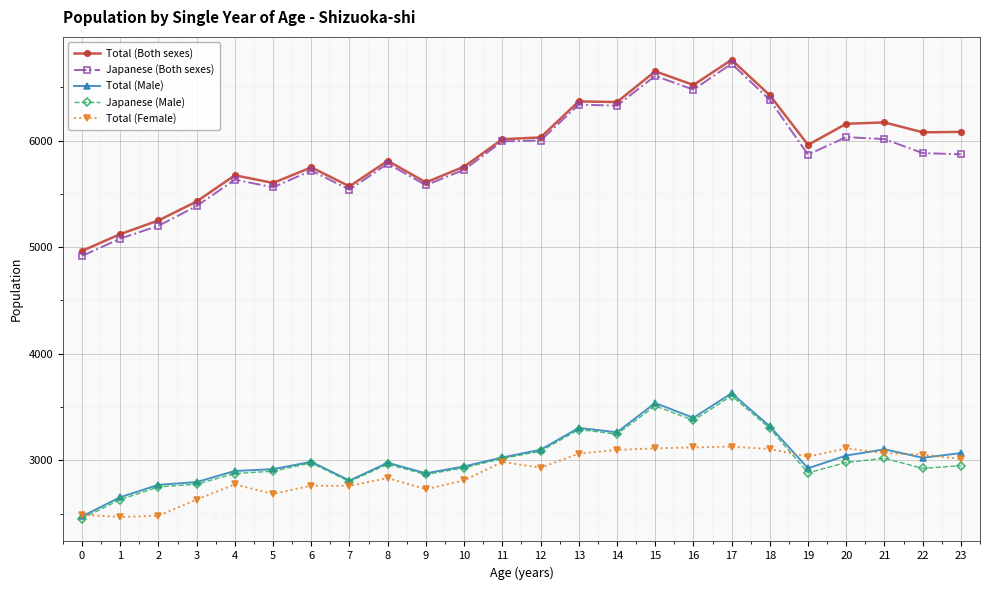

What is the greatest value displayed?

6757